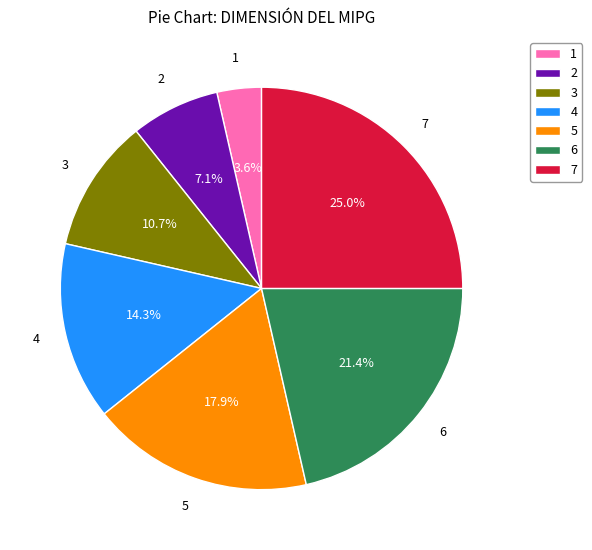

Does 1 account for over 50% of the chart?

No